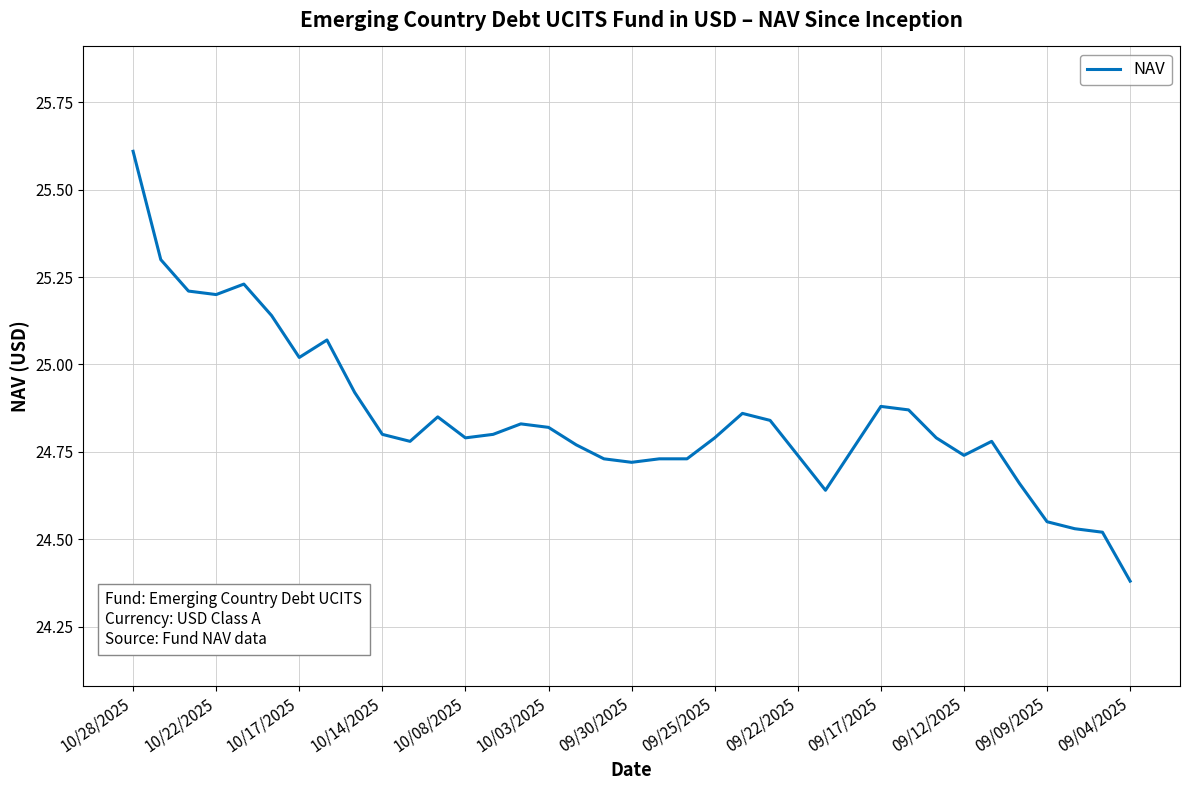

What is the maximum value shown in the chart?

25.6